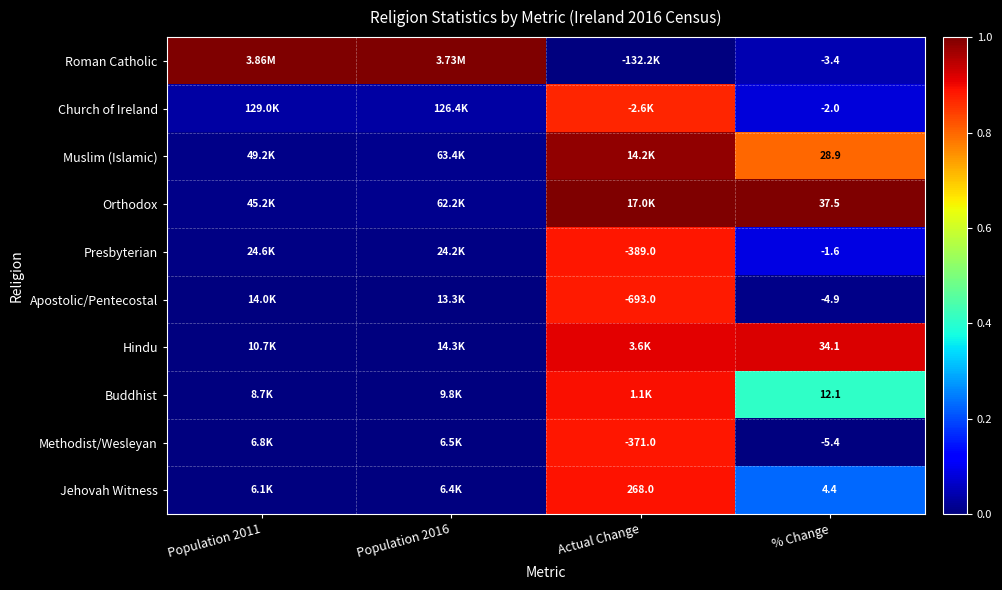

At % Change, list the series in order from smallest to largest.

Methodist/Wesleyan, Apostolic/Pentecostal, Roman Catholic, Church of Ireland, Presbyterian, Jehovah Witness, Buddhist, Muslim (Islamic), Hindu, Orthodox